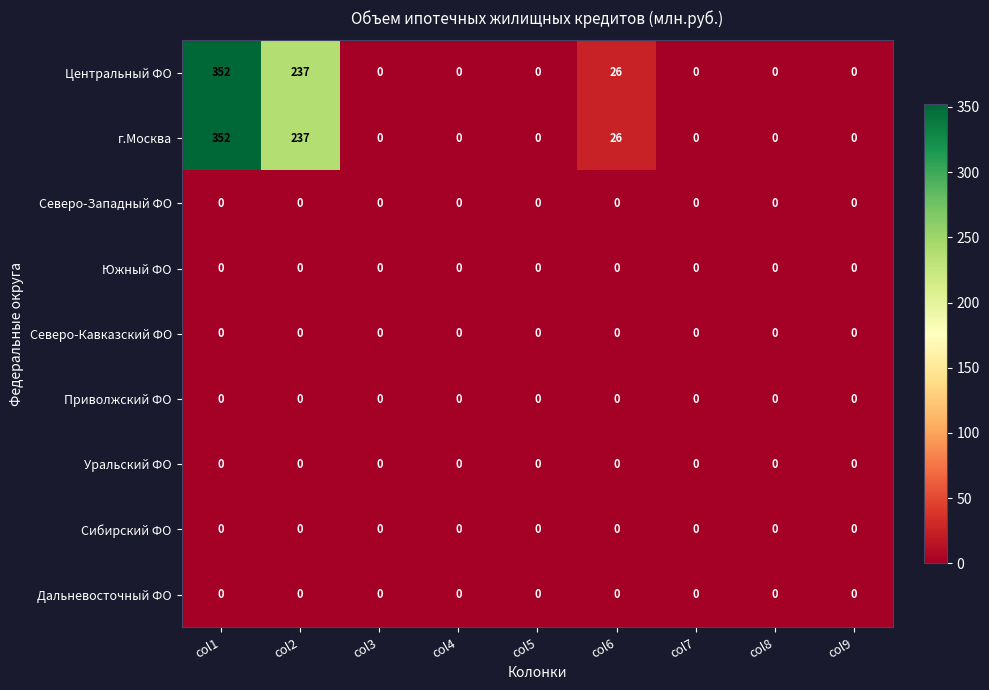

What is the spread (max minus min) of values at col6?

26